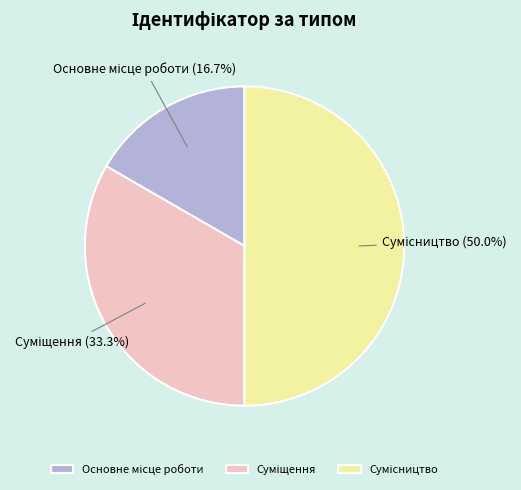

Does Основне місце роботи represent more than half of the total?

No